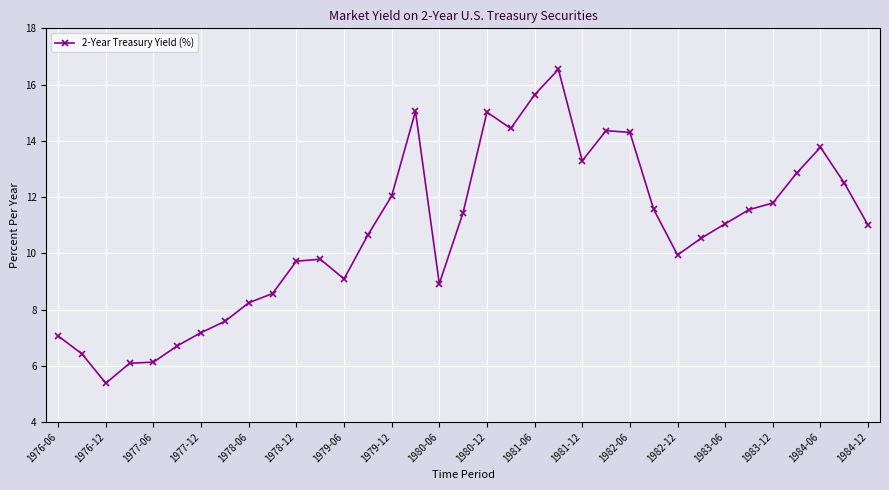

What is the greatest value displayed?

16.5